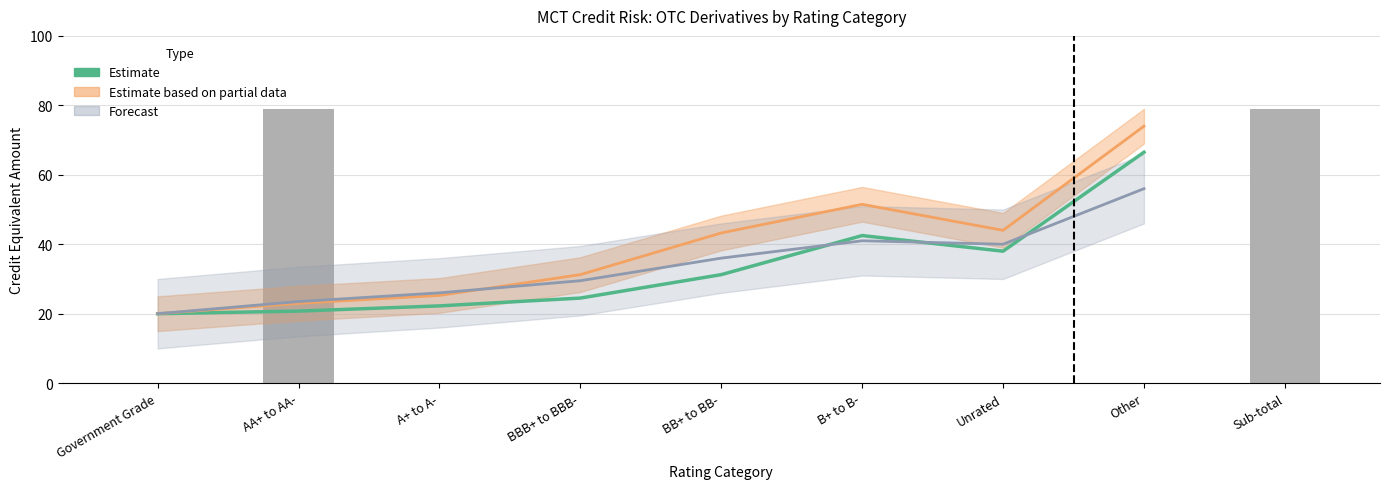

The Net Exposure (1yr or less) series shows 0 at B+ to B-. True or false?

True